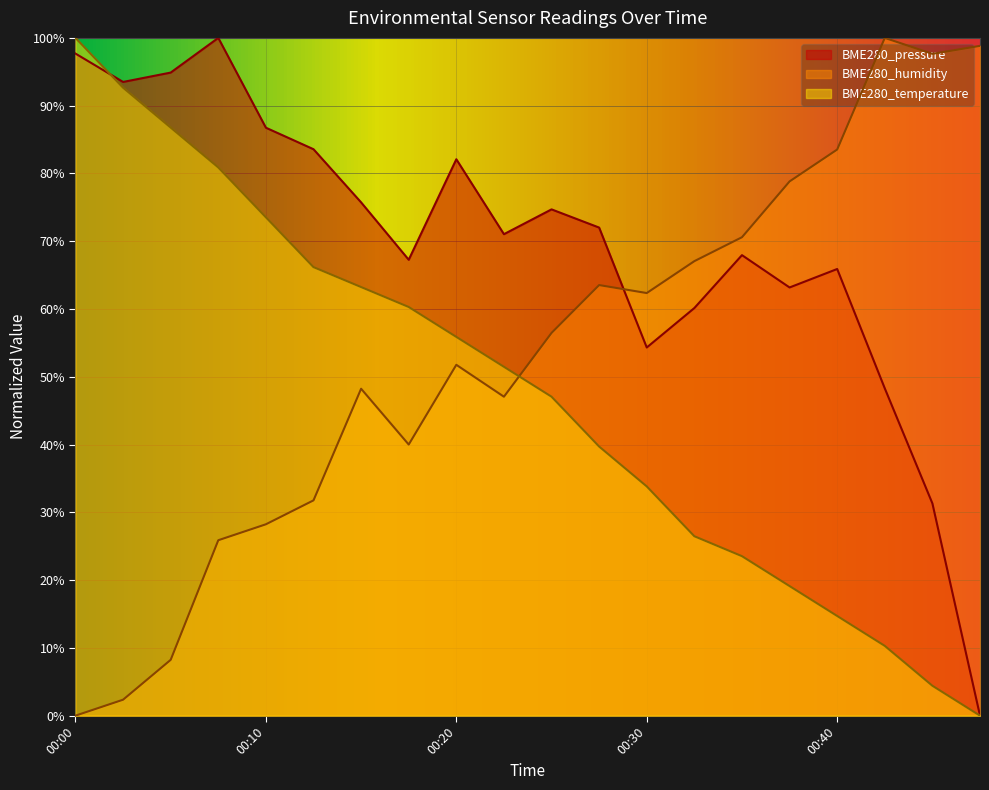

At which label does BME280_humidity reach its minimum?

00:00